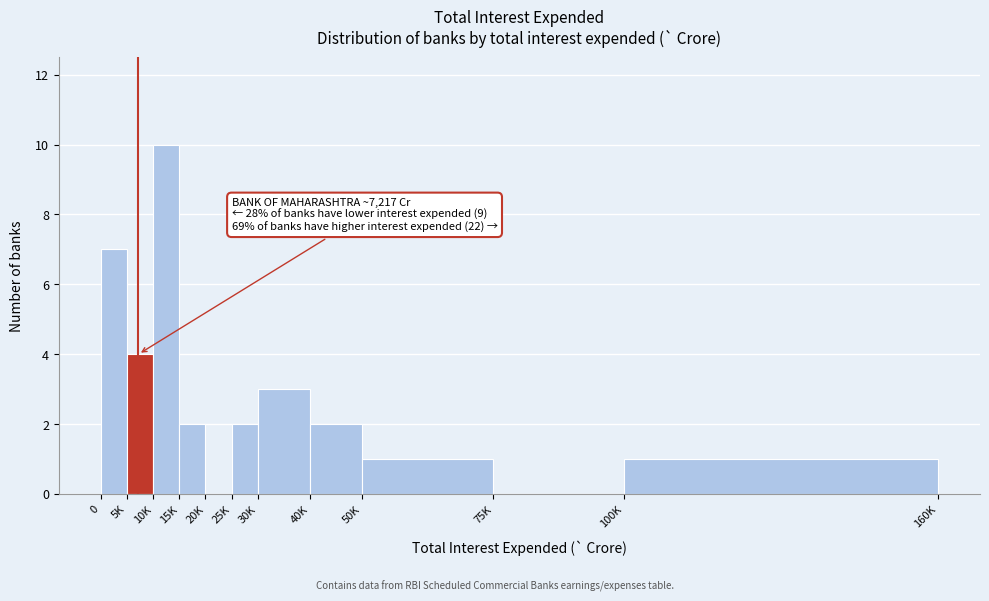

Reading left to right, what are all the values shown in this chart?

0=7	5K=4	10K=10	15K=2	20K=0	25K=2	30K=3	40K=2	50K=1	75K=0	100K=1